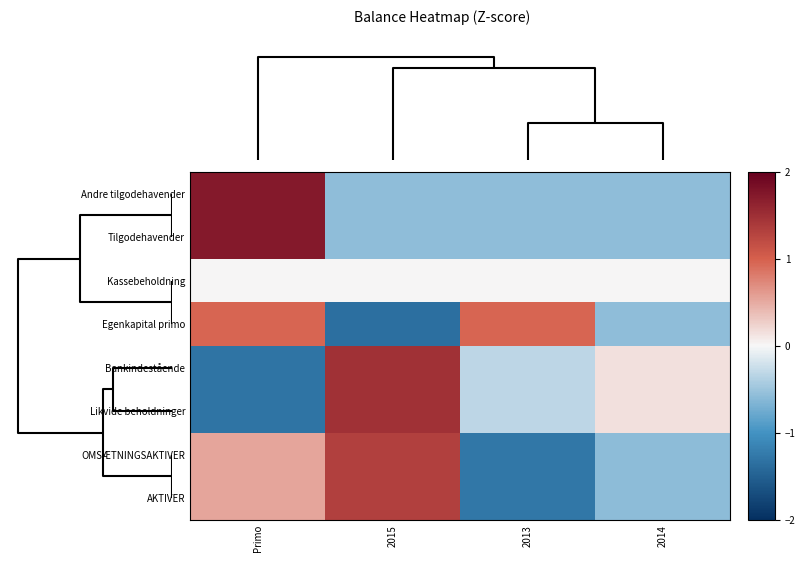

What is the difference between the highest and lowest values at 2013?

2.2